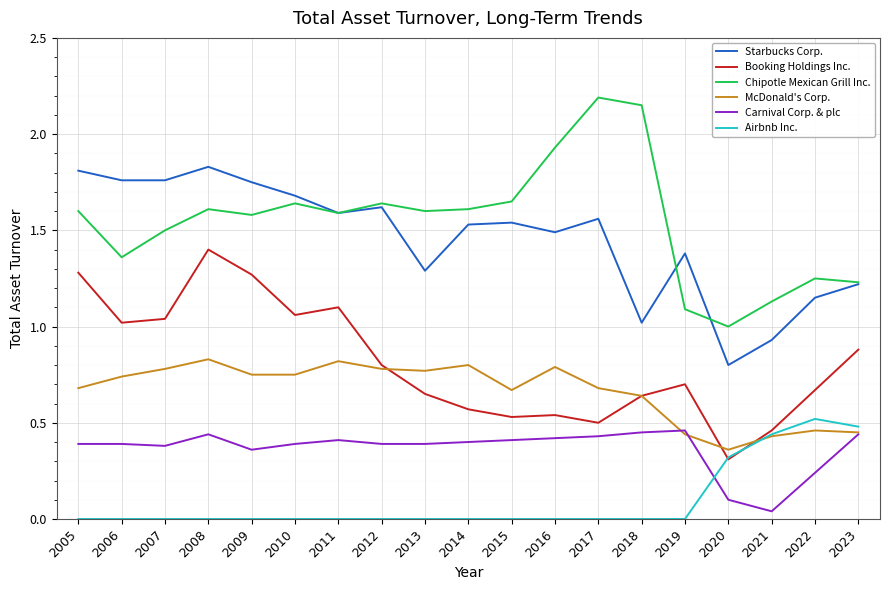

Which category has the lowest value in the Carnival Corp. & plc series?

2021